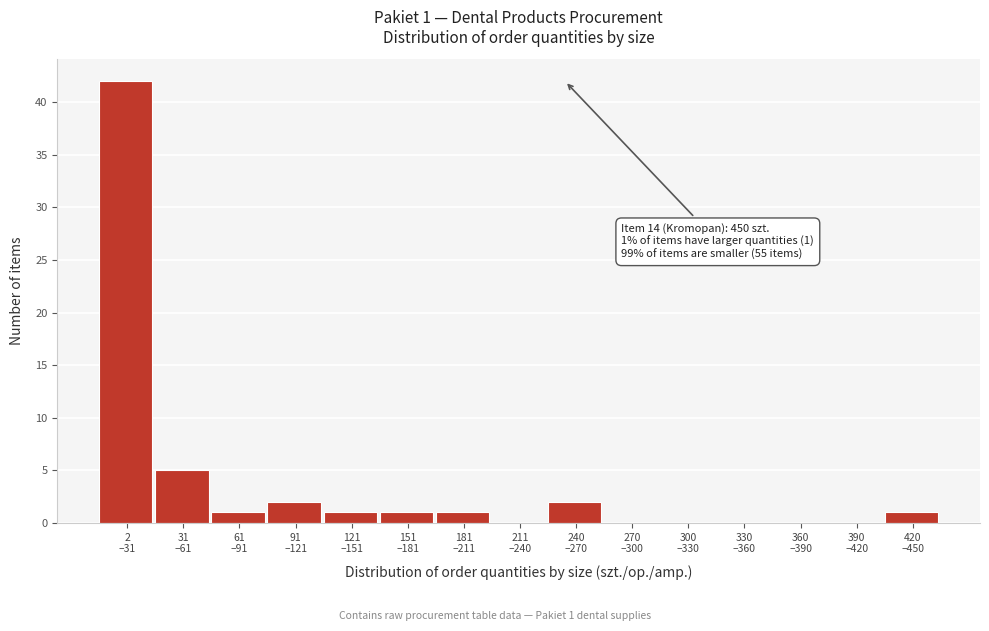

What is the sum of all values?

56